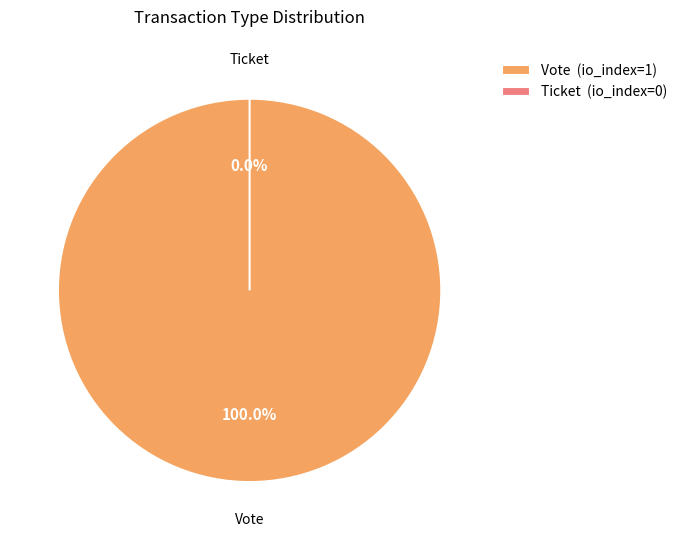

What is the largest slice in the pie chart?

Vote